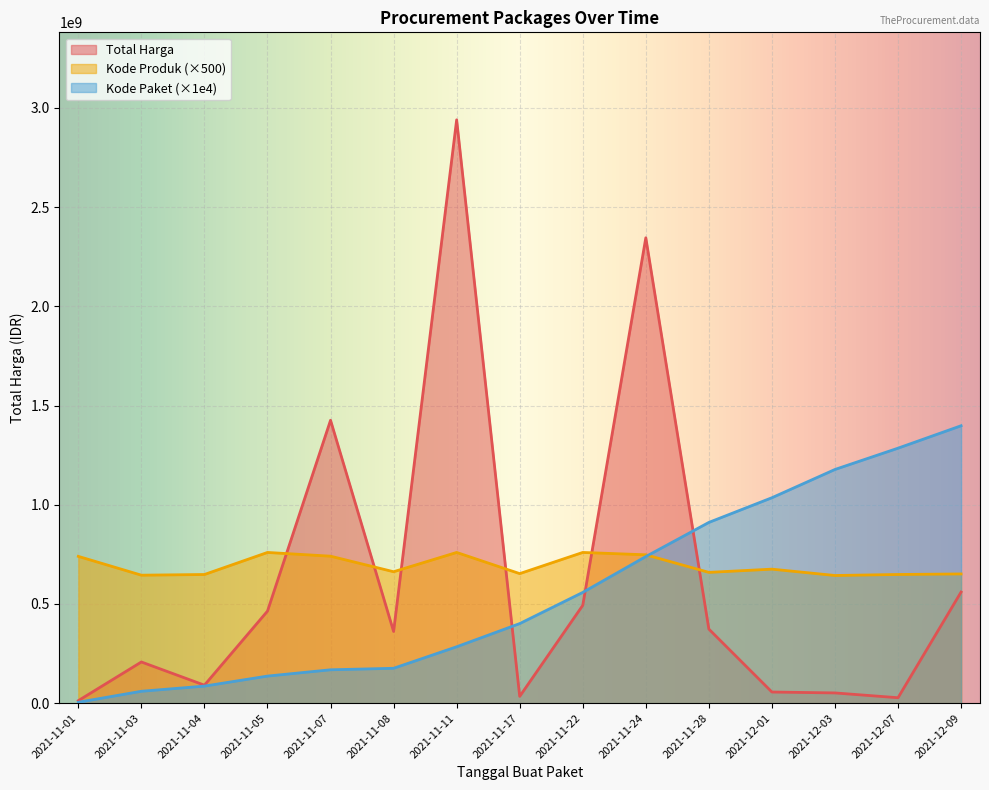

How many data points does each series have?

15